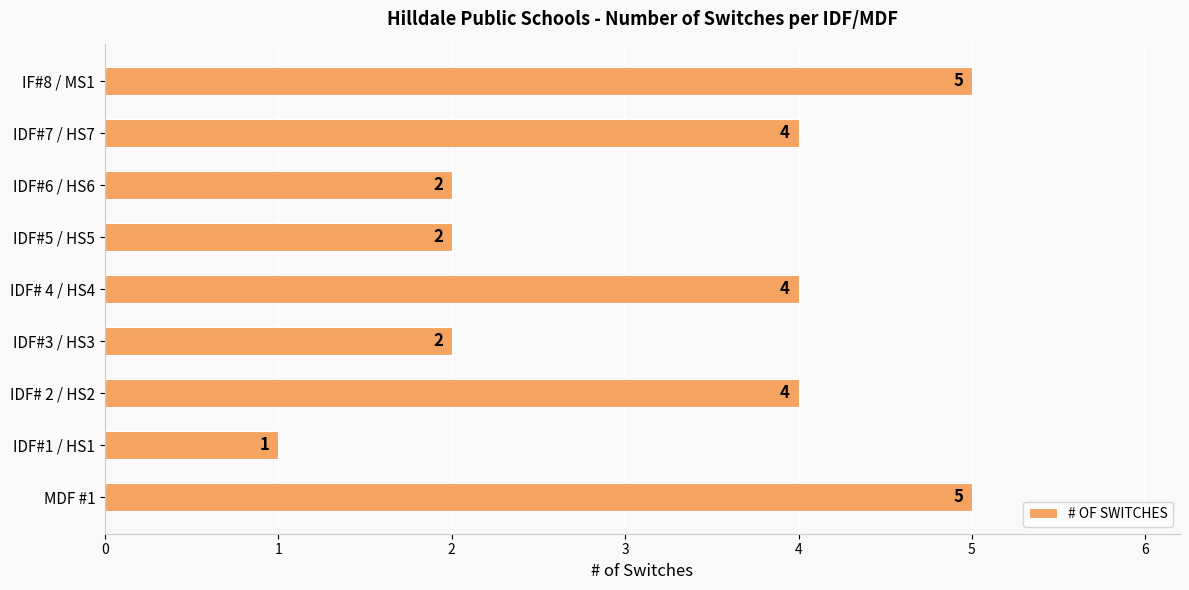

Which label corresponds to the smallest value in the chart?

IDF#1 / HS1